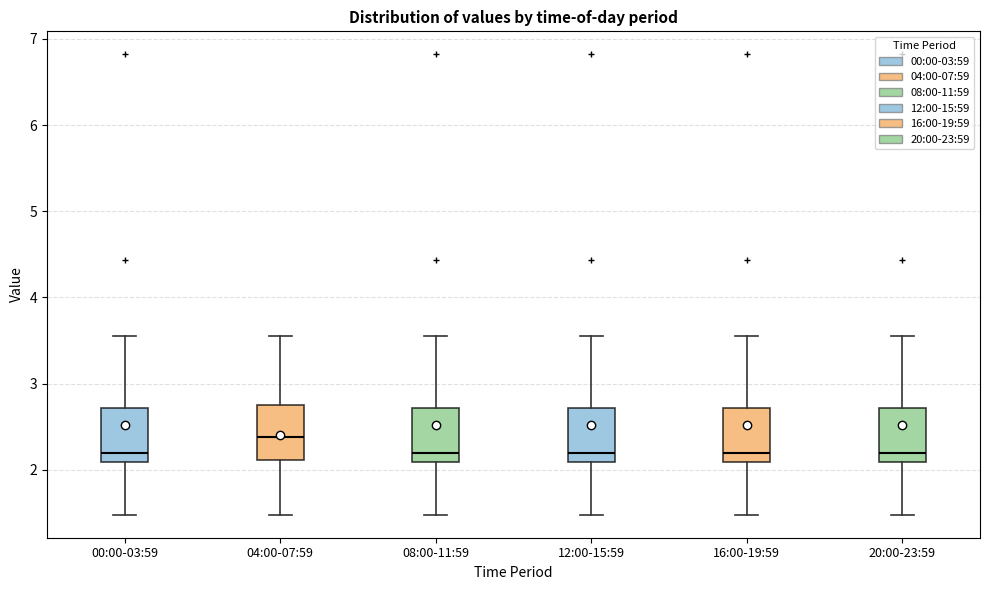

Where is the upper edge of the box for 20:00-23:59 on the y-axis? The values are not printed on the chart, so give them approximately, as read against the axis.

2.7